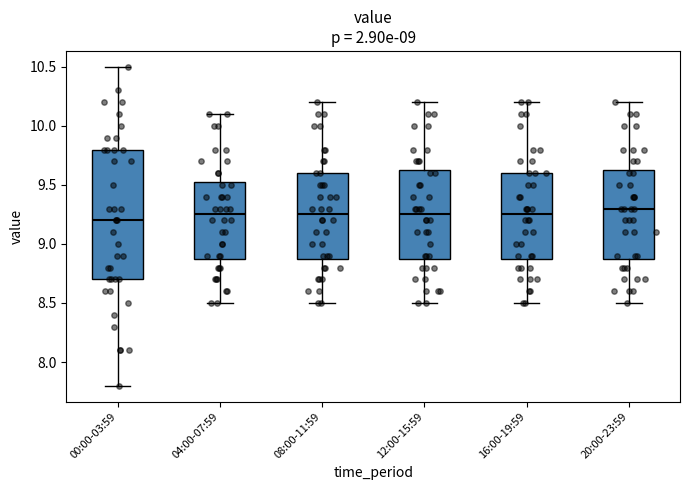

Reading left to right, transcribe this box plot: for each box, give where its median line is, the range the box spans, and where its two whiskers end, as read against the y-axis. The values are not printed on the chart, so give them approximately, as read against the axis.

00:00-03:59: median 9.20, box 8.70 to 9.80, whiskers 7.80 to 10.50
04:00-07:59: median 9.25, box 8.90 to 9.55, whiskers 8.50 to 10.10
08:00-11:59: median 9.25, box 8.90 to 9.60, whiskers 8.50 to 10.20
12:00-15:59: median 9.25, box 8.90 to 9.65, whiskers 8.50 to 10.20
16:00-19:59: median 9.25, box 8.90 to 9.60, whiskers 8.50 to 10.20
20:00-23:59: median 9.30, box 8.90 to 9.65, whiskers 8.50 to 10.20